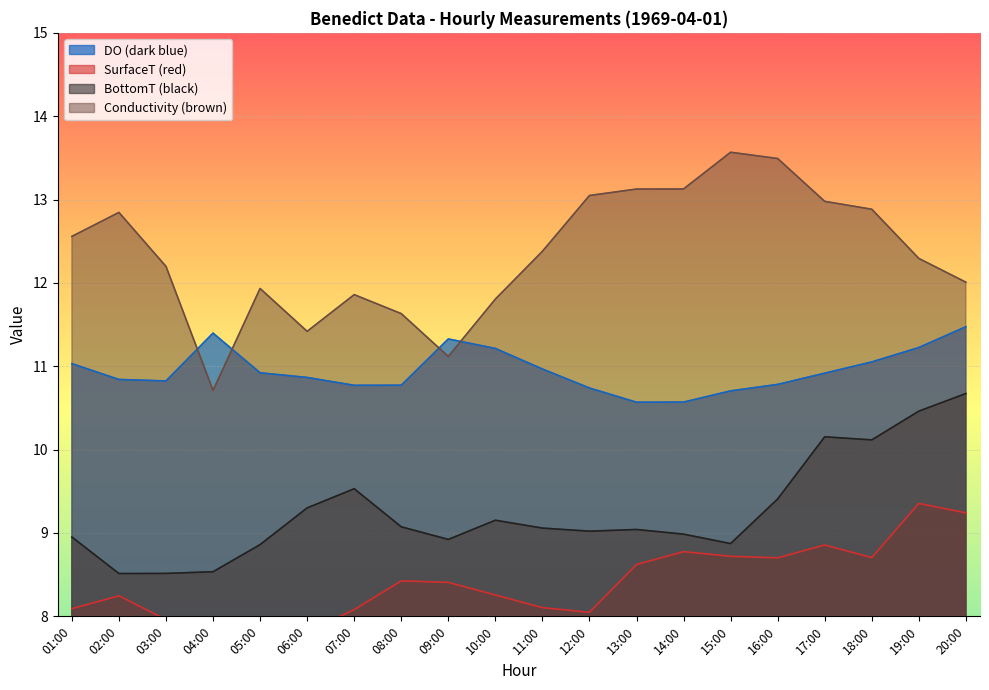

Which series ends up on top after the final intersection of Conductivity (brown) and DO (dark blue)?

Conductivity (brown)